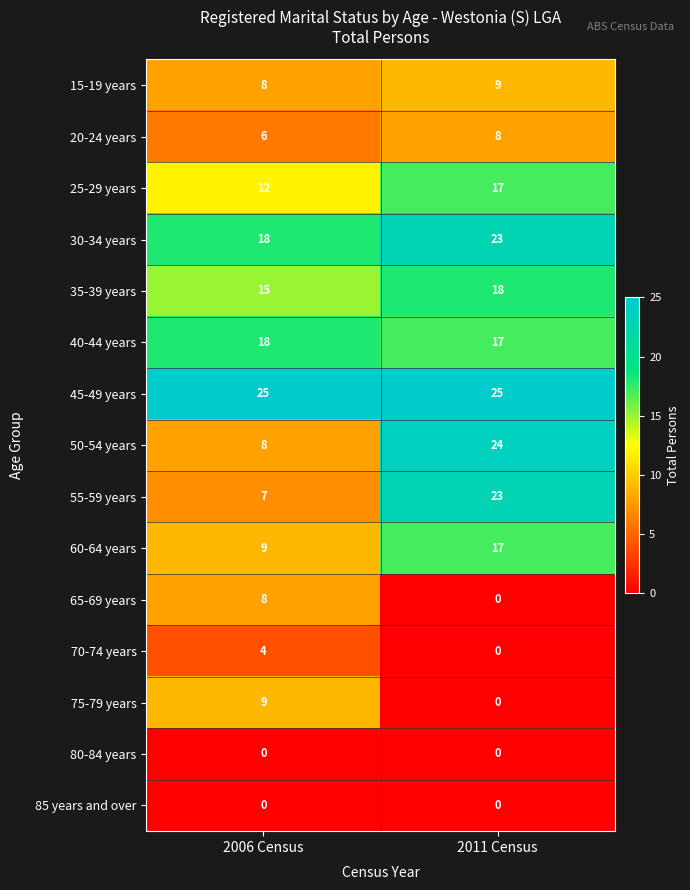

What is the sum of all 15-19 years values?

17